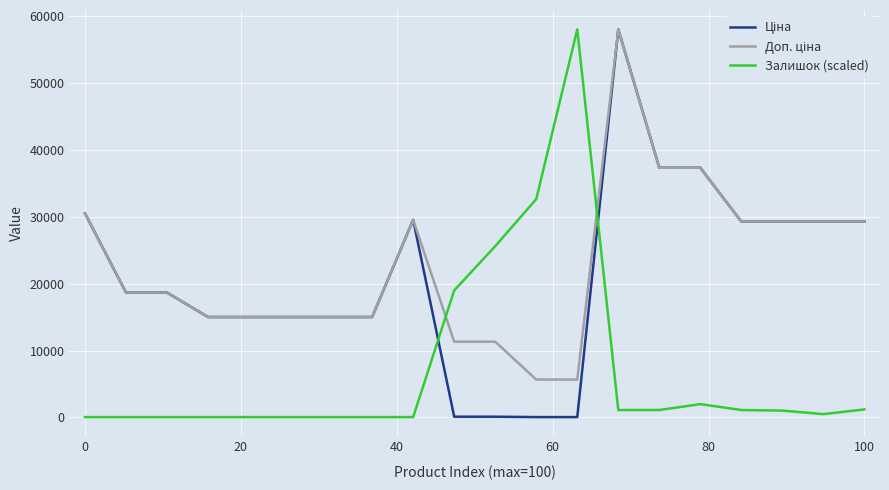

At how many categories does at least one series exceed 43684?

2